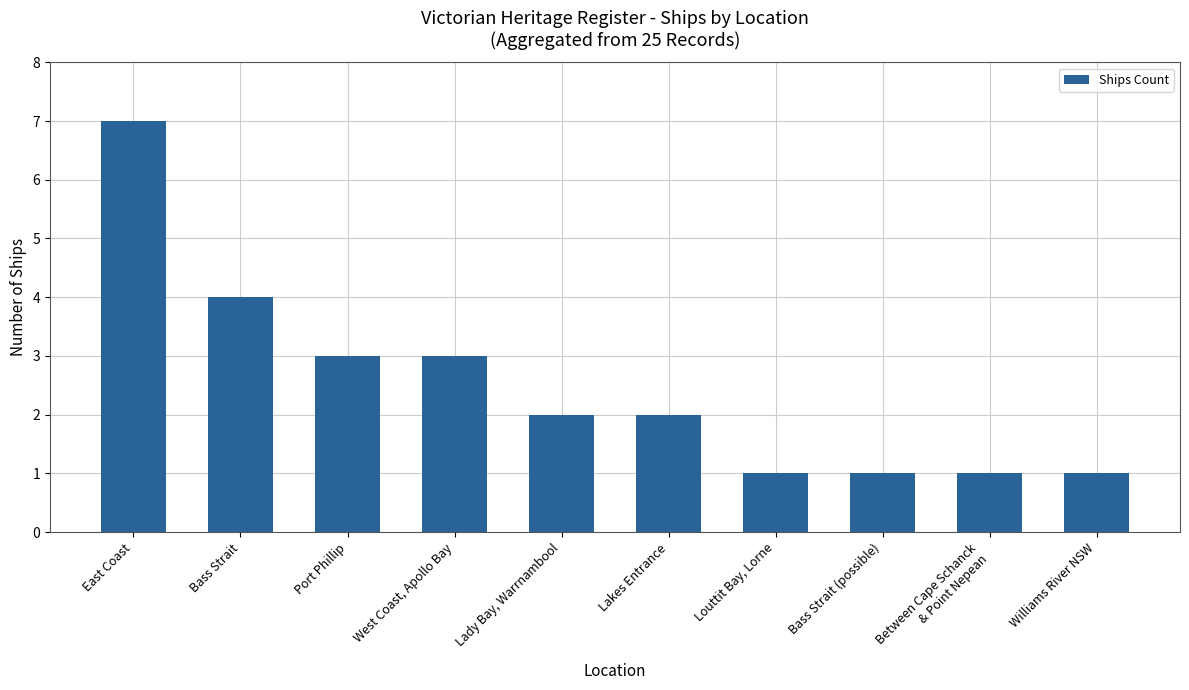

Is it true that the value at Lady Bay, Warrnambool is 1?

False